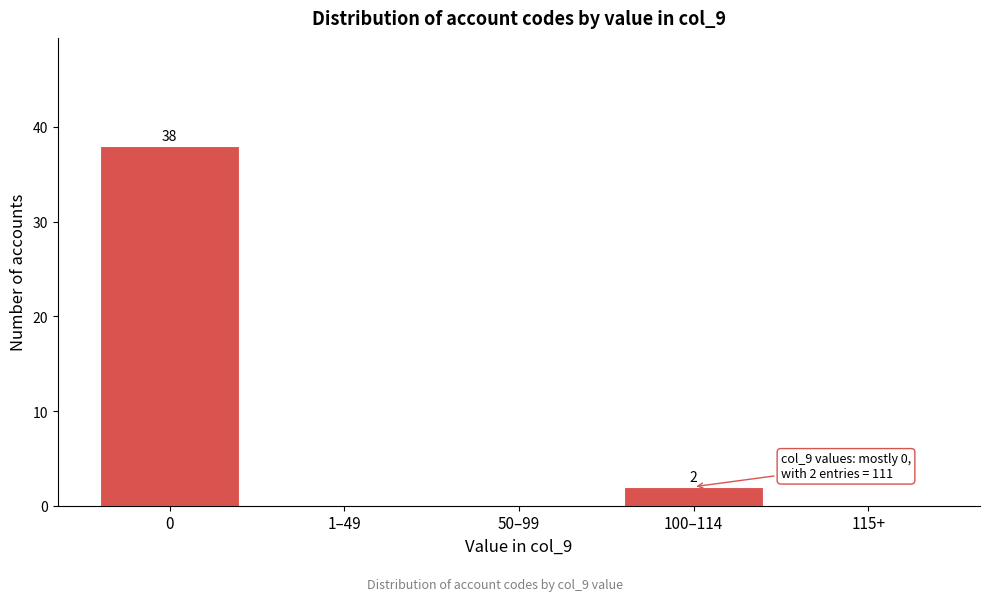

Reading left to right, transcribe all the data shown in this chart.

0=38	1–49=0	50–99=0	100–114=2	115+=0